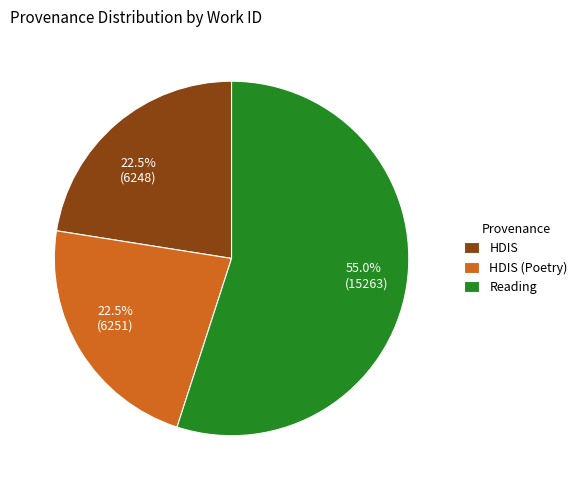

Is there any slice that represents more than half of the pie?

Yes